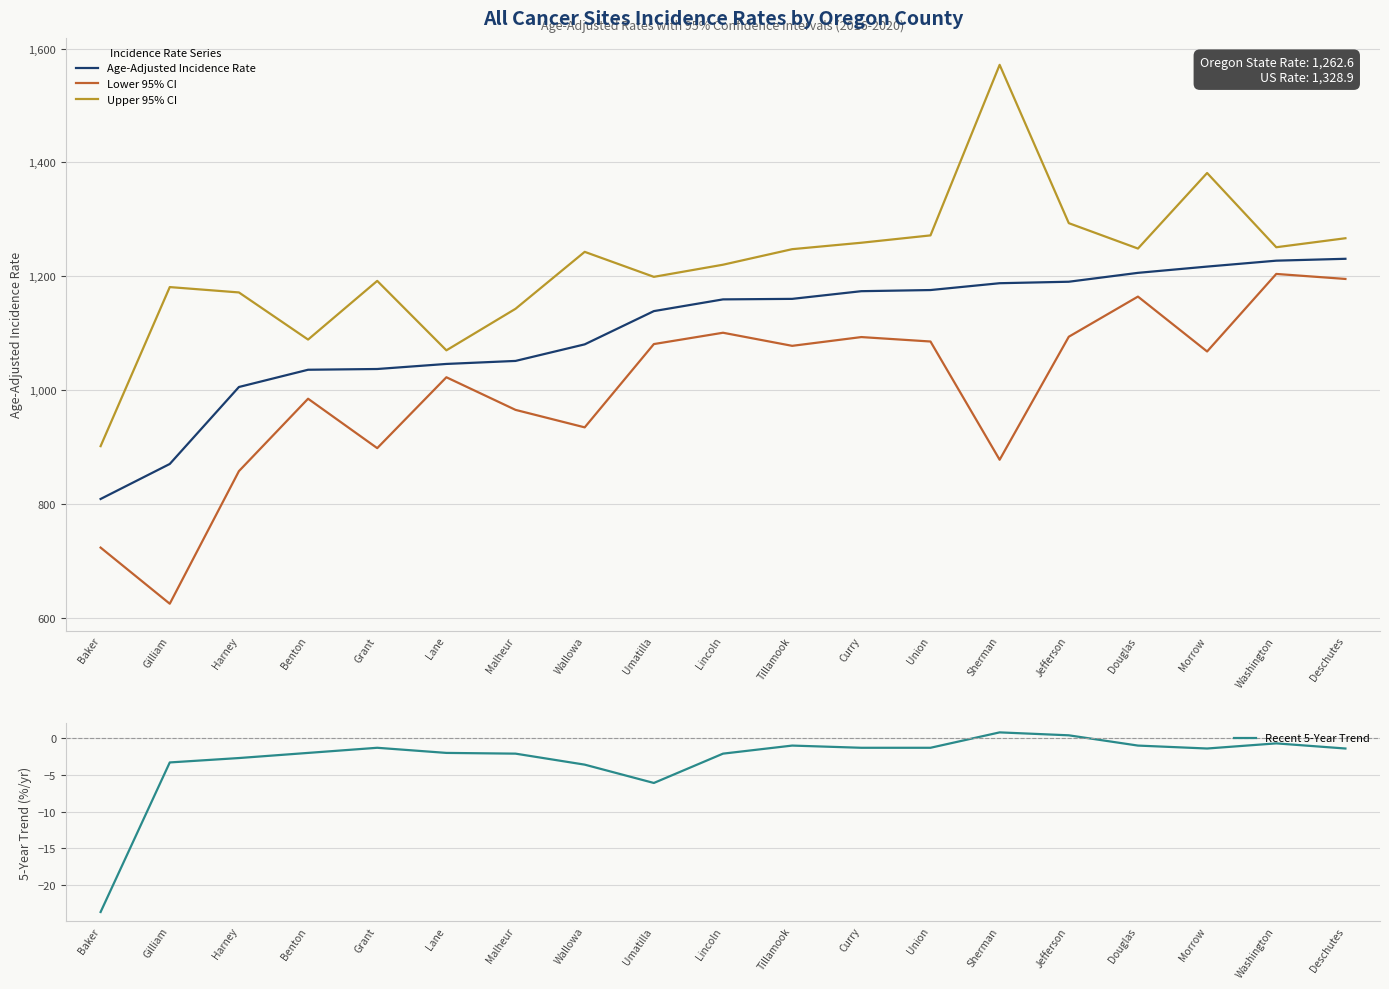

Rank the series at Morrow from highest to lowest value.

Upper 95% CI, Age-Adjusted Incidence Rate, Lower 95% CI, Recent 5-Year Trend